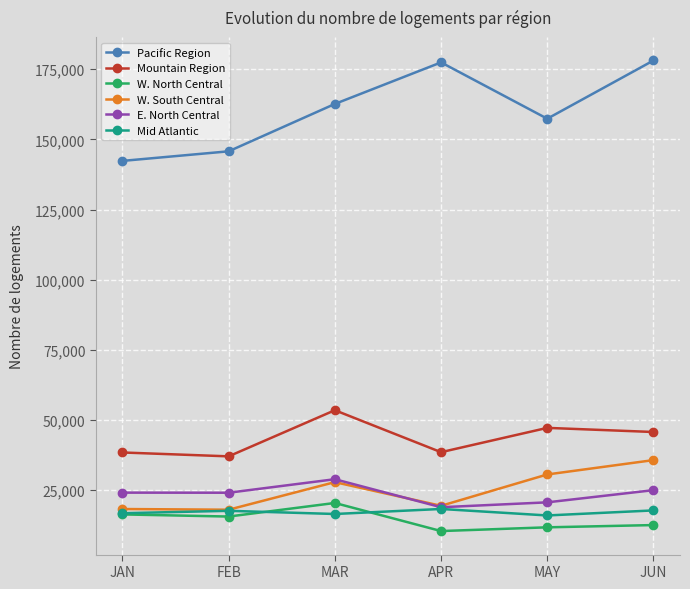

What is the greatest value displayed?

178136.5